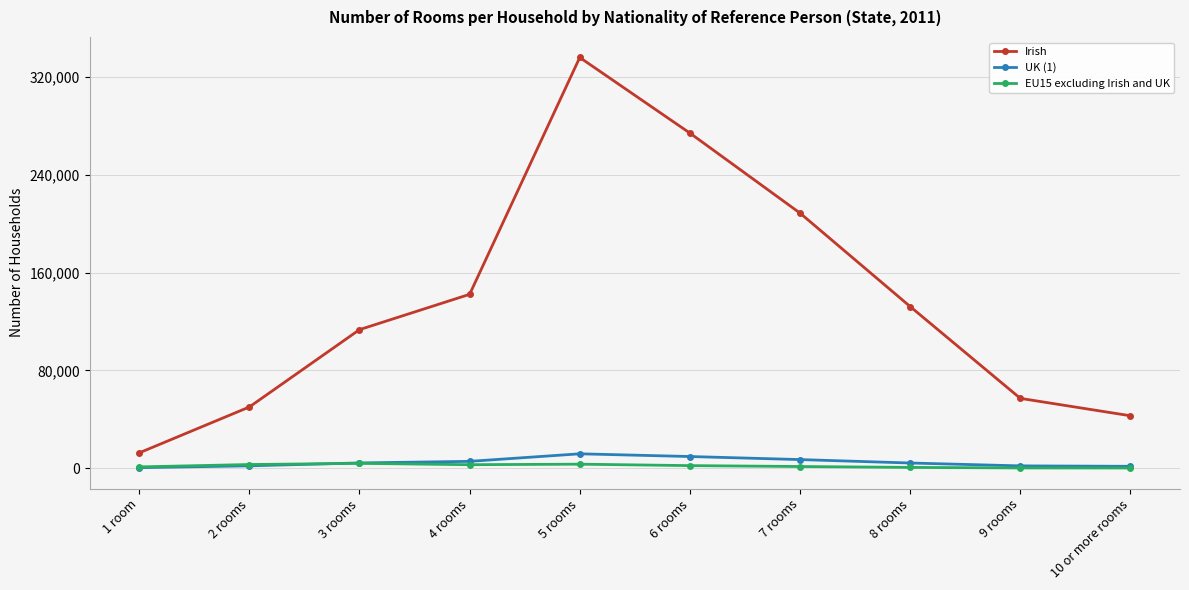

Is this an area chart (filled region under the line)?

No